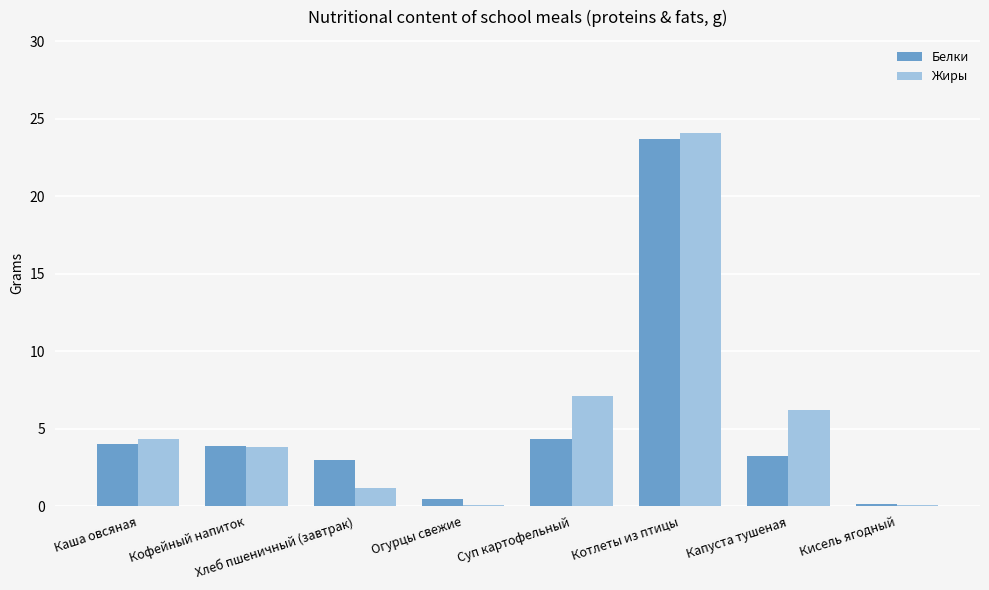

At which category is the sum across all series the highest?

Котлеты из птицы